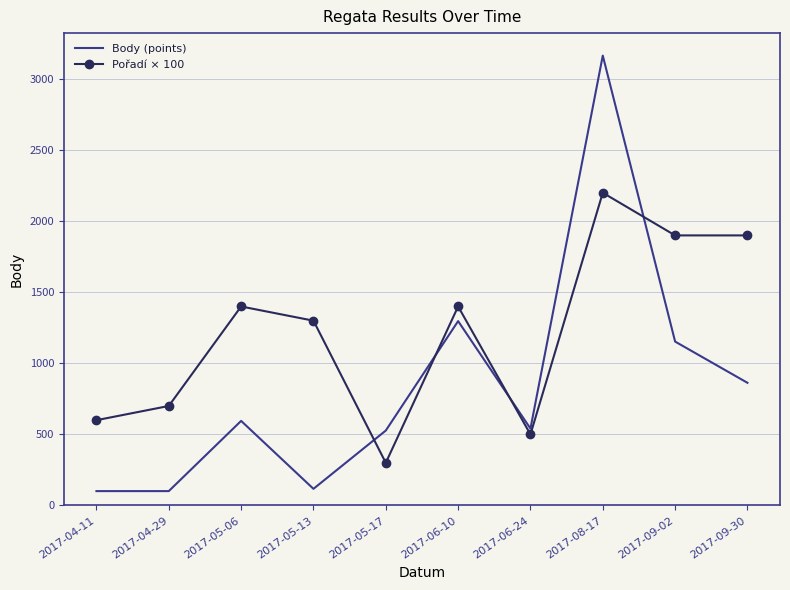

How many interior local peaks does the Pořadí × 100 series have?

3